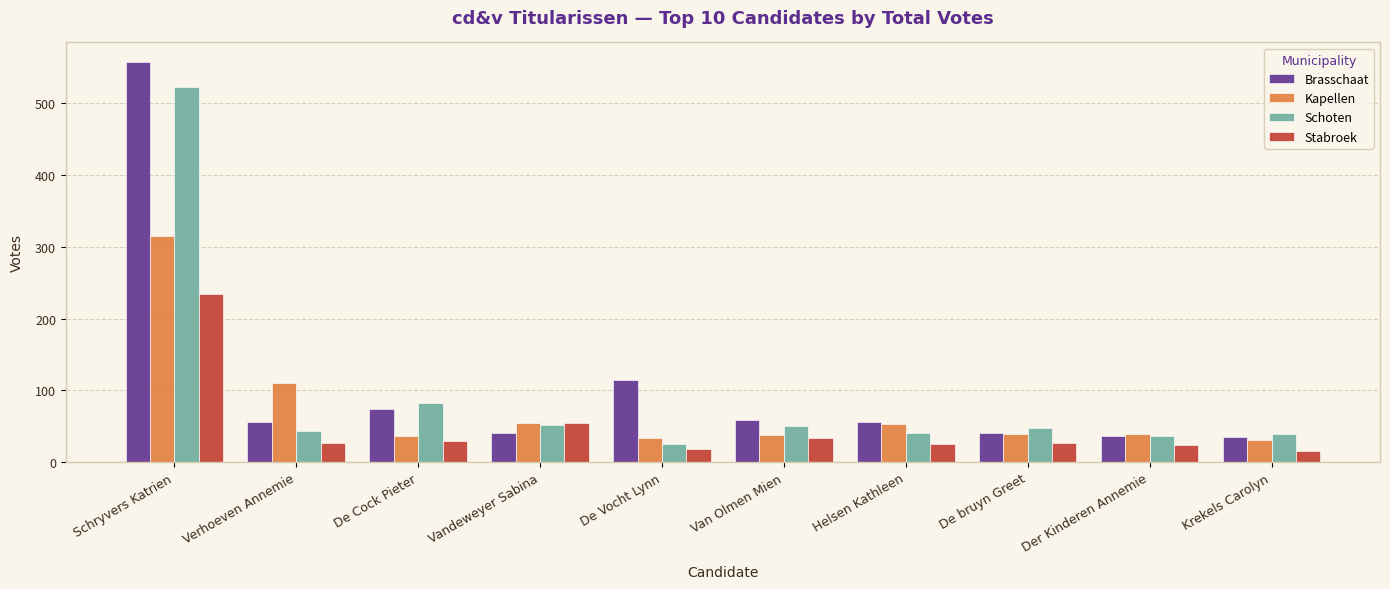

What is the difference between the highest and lowest values at De bruyn Greet?

21